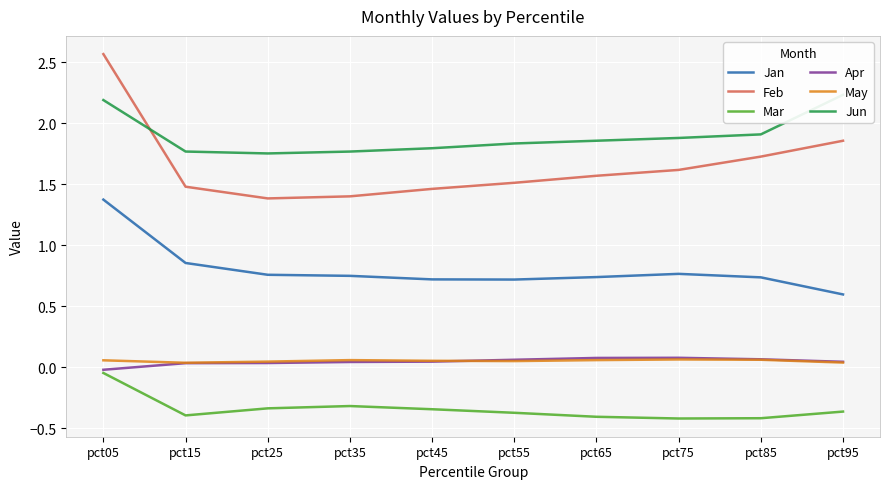

Reading left to right, transcribe all the data shown in this chart.

Jan: pct05=1.4	pct15=0.9	pct25=0.8	pct35=0.8	pct45=0.7	pct55=0.7	pct65=0.7	pct75=0.8	pct85=0.7	pct95=0.6
Feb: pct05=2.6	pct15=1.5	pct25=1.4	pct35=1.4	pct45=1.5	pct55=1.5	pct65=1.6	pct75=1.6	pct85=1.7	pct95=1.9
Mar: pct05=-0.0	pct15=-0.4	pct25=-0.3	pct35=-0.3	pct45=-0.3	pct55=-0.4	pct65=-0.4	pct75=-0.4	pct85=-0.4	pct95=-0.4
Apr: pct05=-0.0	pct15=0.0	pct25=0.0	pct35=0.0	pct45=0.0	pct55=0.1	pct65=0.1	pct75=0.1	pct85=0.1	pct95=0.0
May: pct05=0.1	pct15=0.0	pct25=0.0	pct35=0.1	pct45=0.1	pct55=0.1	pct65=0.1	pct75=0.1	pct85=0.1	pct95=0.0
Jun: pct05=2.2	pct15=1.8	pct25=1.8	pct35=1.8	pct45=1.8	pct55=1.8	pct65=1.9	pct75=1.9	pct85=1.9	pct95=2.2